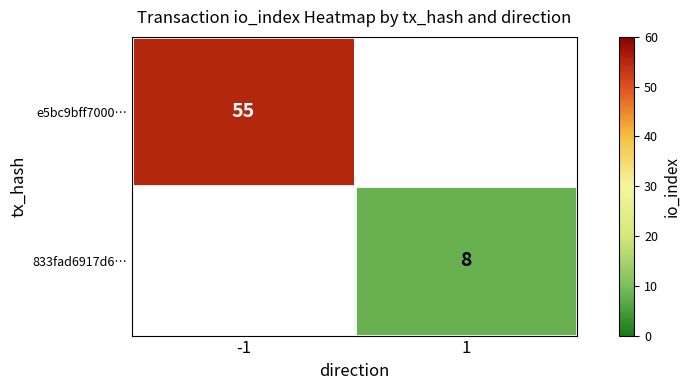

At how many categories does at least one series exceed 21?

1